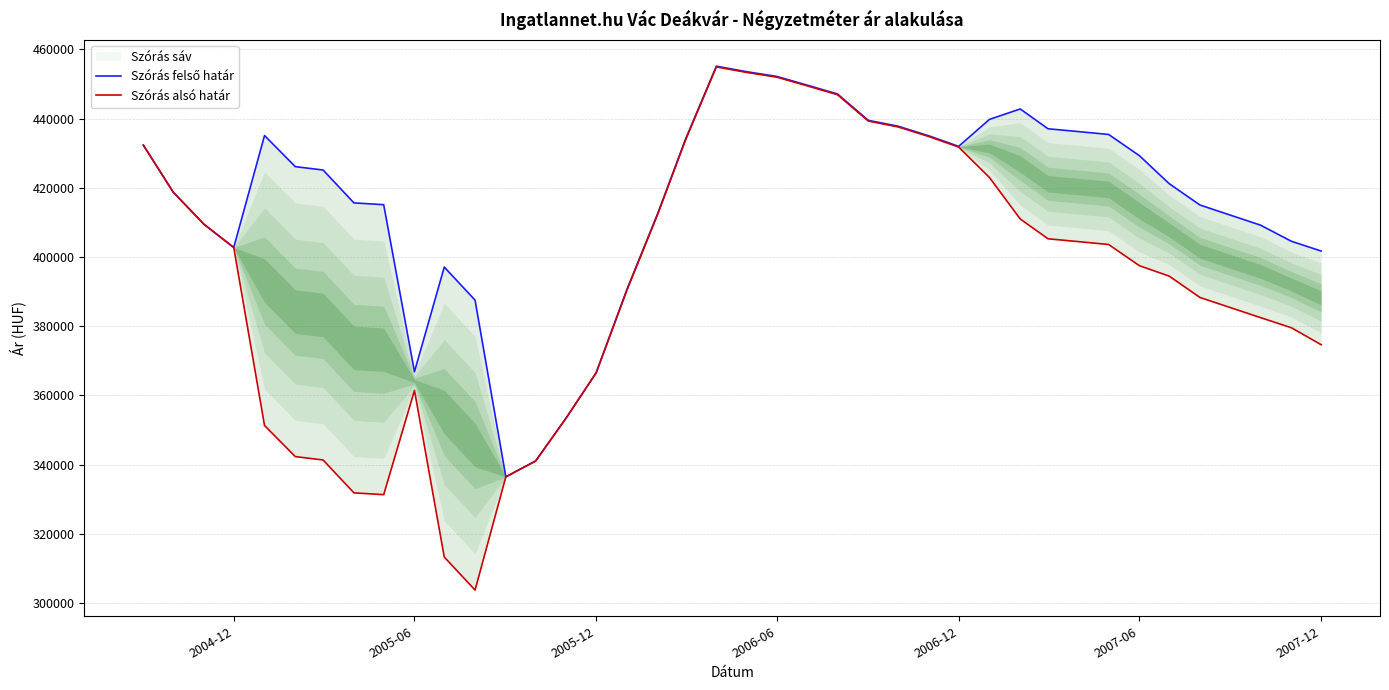

True or false: Szórás alsó határ and Szórás felső határ intersect in this chart.

False